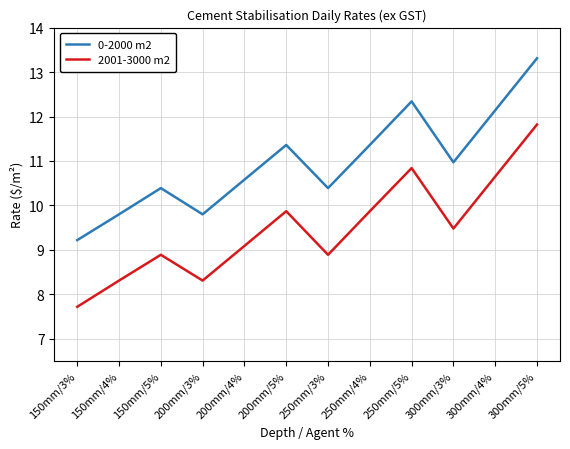

What position from the left is 200mm/3%?

4